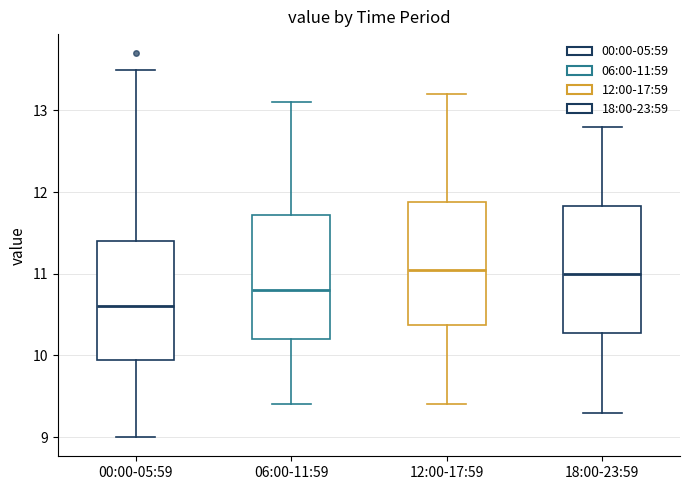

Reading left to right, transcribe this box plot: for each box, give where its median line is, the range the box spans, and where its two whiskers end, as read against the y-axis. The values are not printed on the chart, so give them approximately, as read against the axis.

00:00-05:59: median 10.6, box 10.0 to 11.4, whiskers 9.0 to 13.5
06:00-11:59: median 10.8, box 10.2 to 11.7, whiskers 9.4 to 13.1
12:00-17:59: median 11.1, box 10.4 to 11.9, whiskers 9.4 to 13.2
18:00-23:59: median 11.0, box 10.3 to 11.8, whiskers 9.3 to 12.8